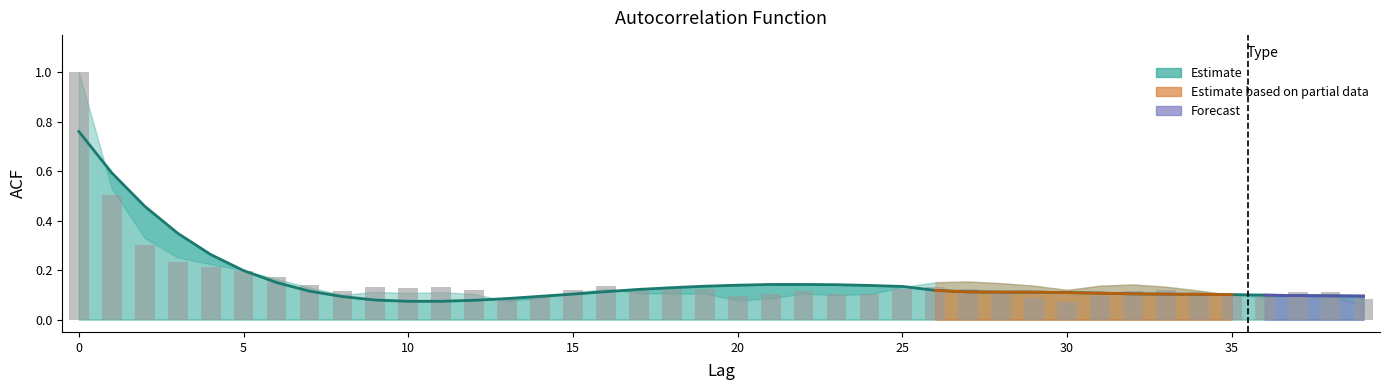

What is the label of the 27th bar from the left?

26